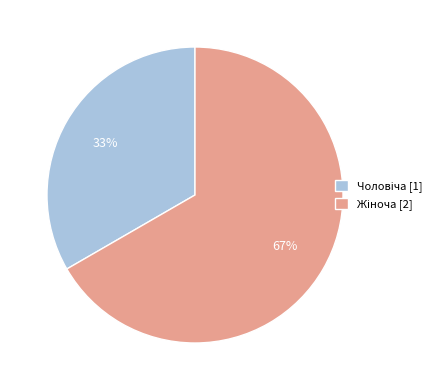

To the nearest percent, what is the average slice percentage?

50%